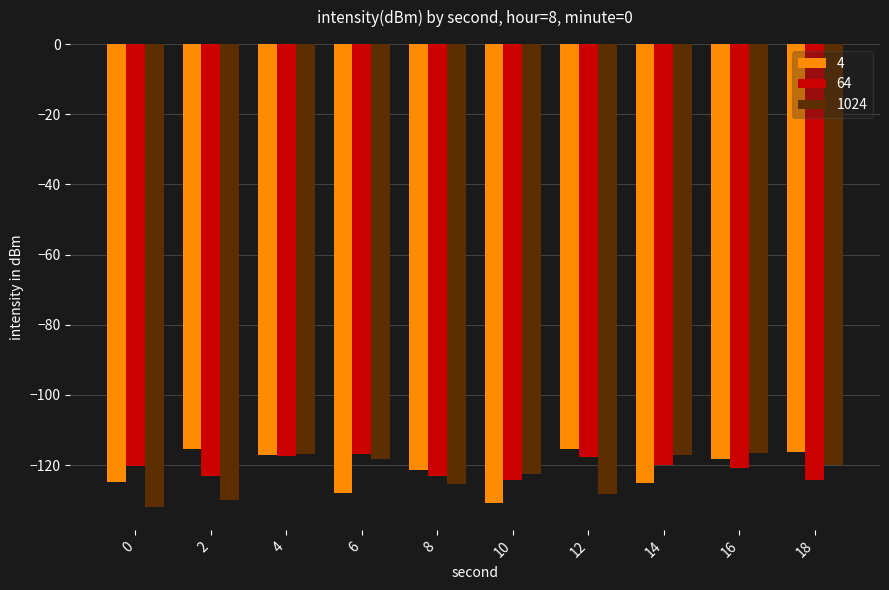

The value of 4 at 2 is -115.3. True or false?

True